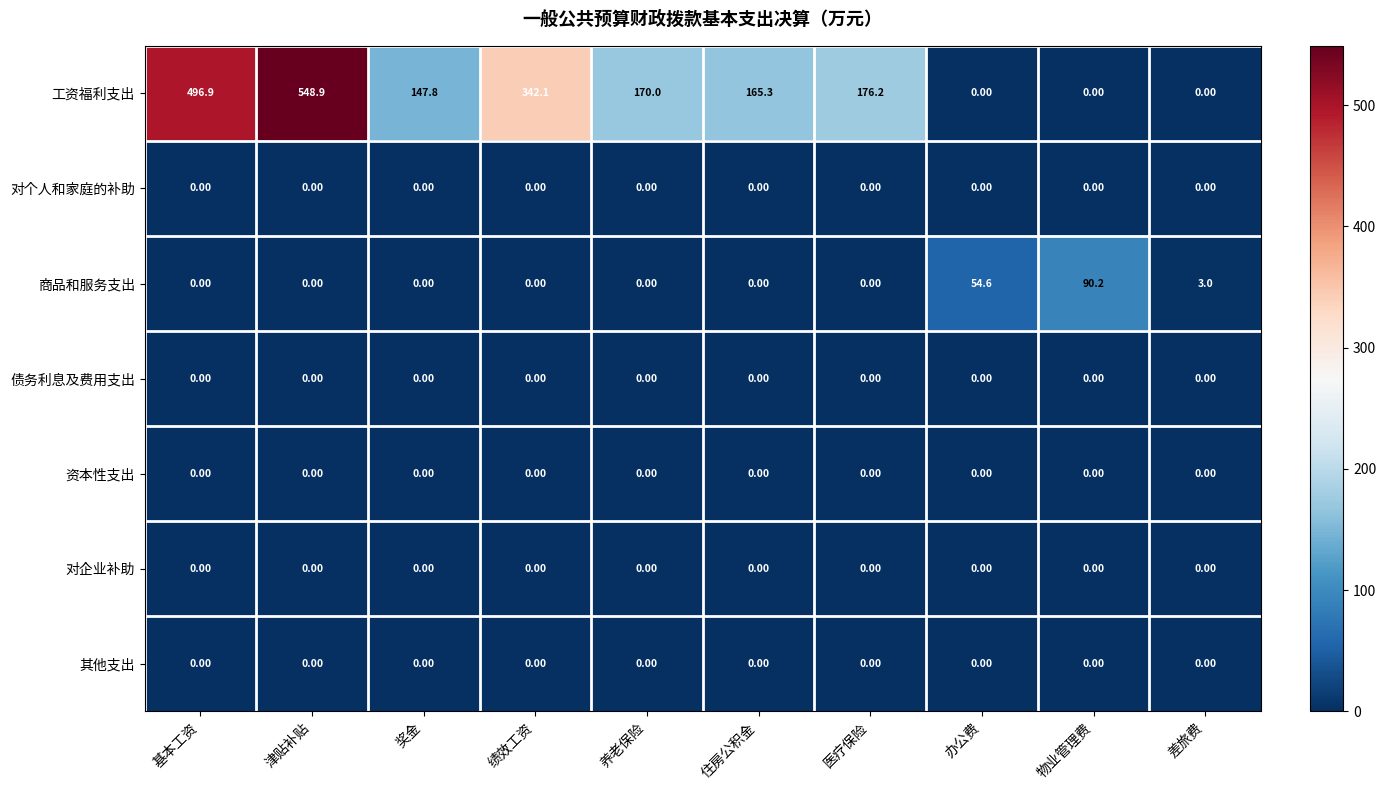

At which category does the chart reach its peak across all series?

津贴补贴